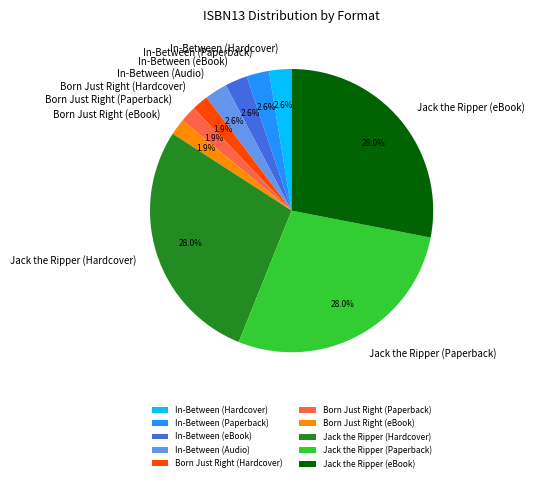

To the nearest percent, what is the difference between the largest and smallest slice percentages?

26%